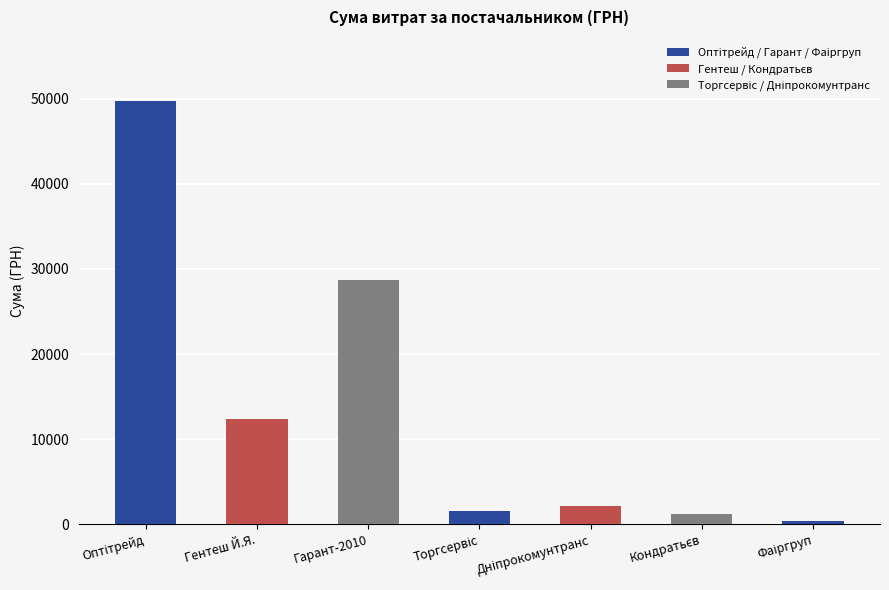

Which has a higher value, Гарант-2010 or Гентеш Й.Я.?

Гарант-2010